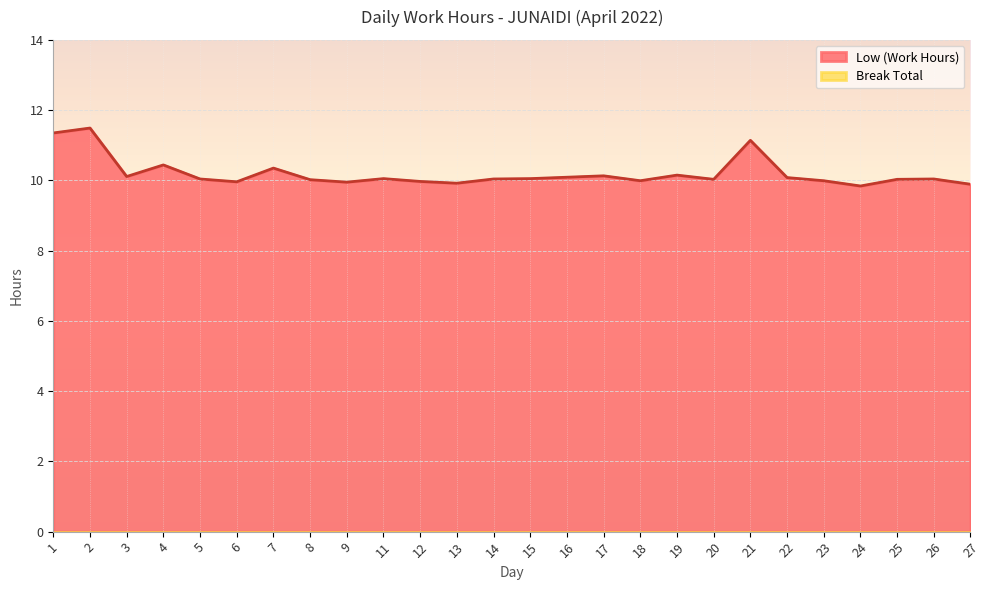

How many points are higher than both their immediate neighbors (excluding endpoints)?

8